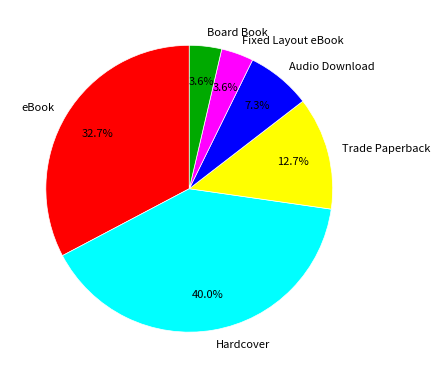

To the nearest percent, what is the average slice percentage?

17%